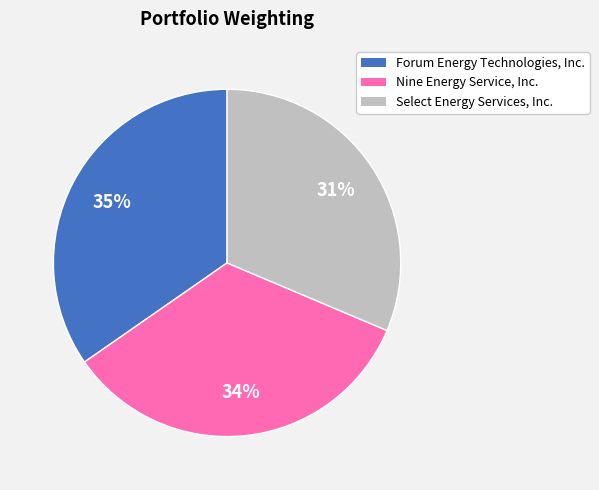

Is there any slice that represents more than half of the pie?

No